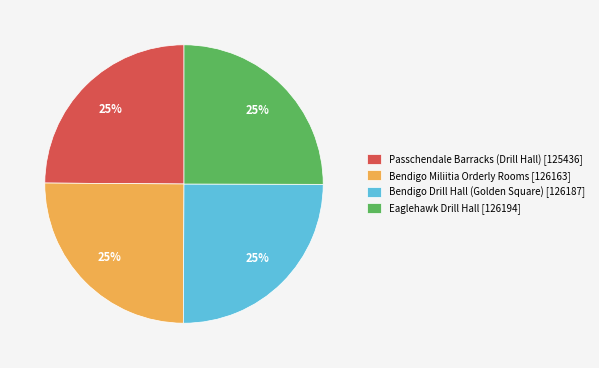

Approximately how many times larger is the value at Bendigo Miliitia Orderly Rooms [126163] compared to Passchendale Barracks (Drill Hall) [125436]?

1.0